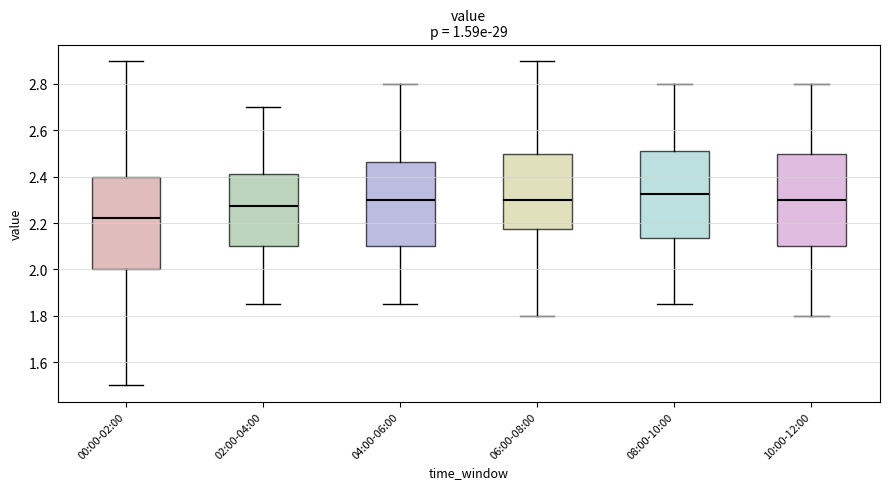

Reading left to right, transcribe this box plot: for each box, give where its median line is, the range the box spans, and where its two whiskers end, as read against the y-axis. The values are not printed on the chart, so give them approximately, as read against the axis.

00:00-02:00: median 2.22, box 2.00 to 2.40, whiskers 1.50 to 2.90
02:00-04:00: median 2.28, box 2.10 to 2.42, whiskers 1.86 to 2.70
04:00-06:00: median 2.30, box 2.10 to 2.46, whiskers 1.86 to 2.80
06:00-08:00: median 2.30, box 2.18 to 2.50, whiskers 1.80 to 2.90
08:00-10:00: median 2.32, box 2.14 to 2.52, whiskers 1.86 to 2.80
10:00-12:00: median 2.30, box 2.10 to 2.50, whiskers 1.80 to 2.80